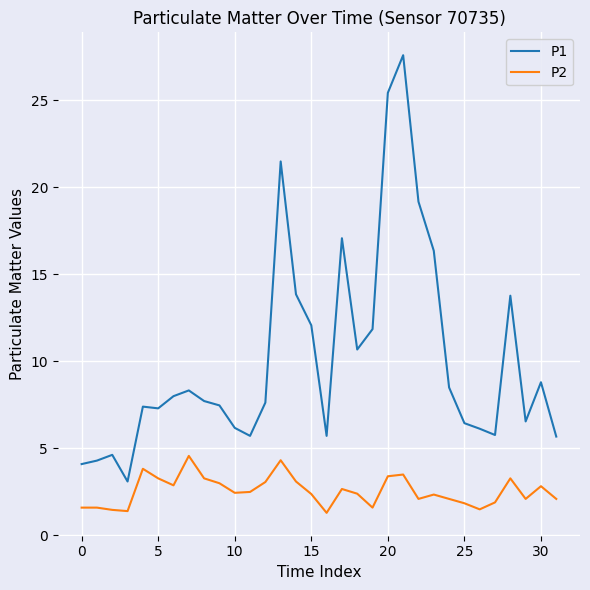

Does the chart have visible grid lines?

Yes